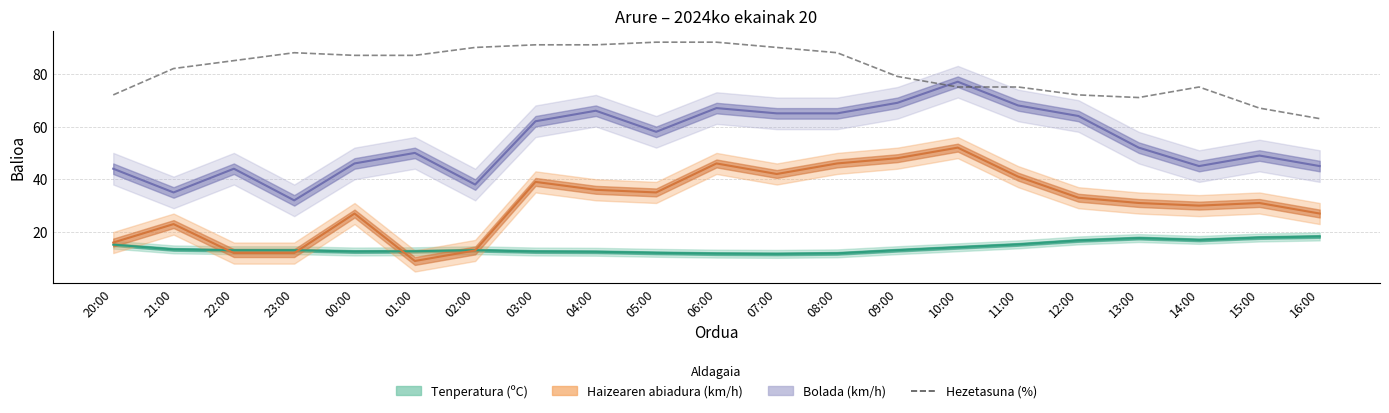

Which has a higher value, 04:00 or 14:00?

04:00